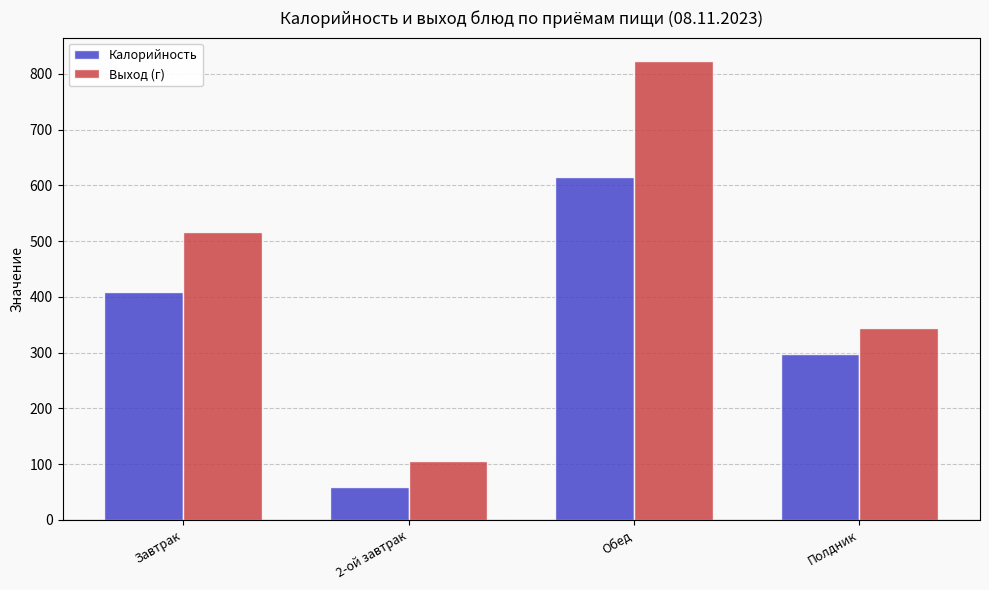

The value of Калорийность at Полдник is 387. True or false?

False